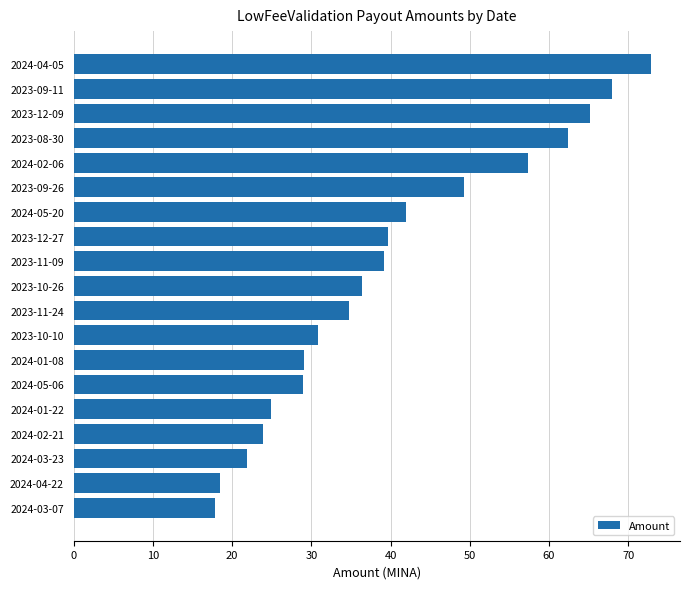

What is the maximum value shown in the chart?

72.9